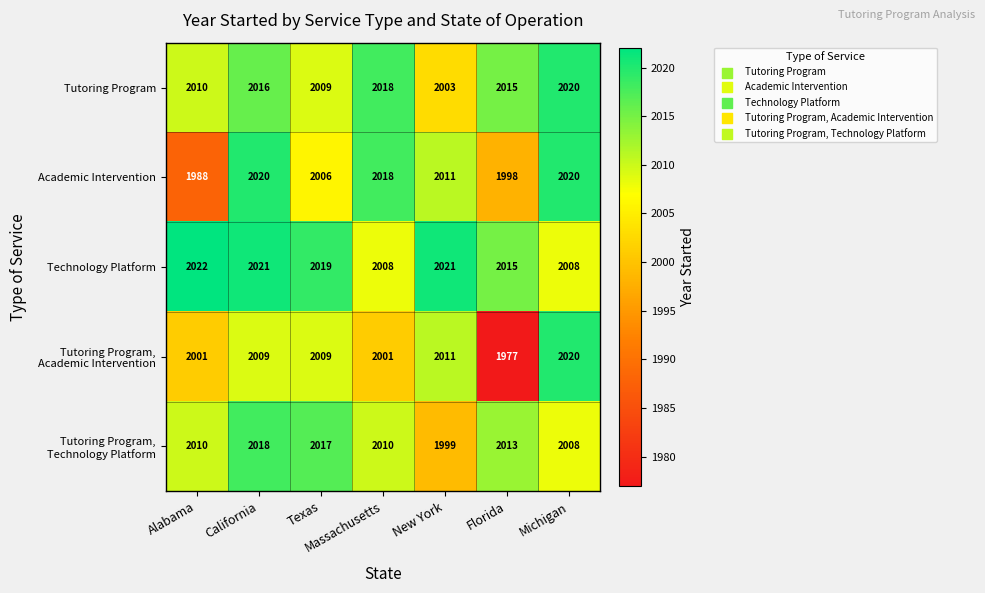

What is the sum of the Technology Platform values at Alabama and Massachusetts?

4030